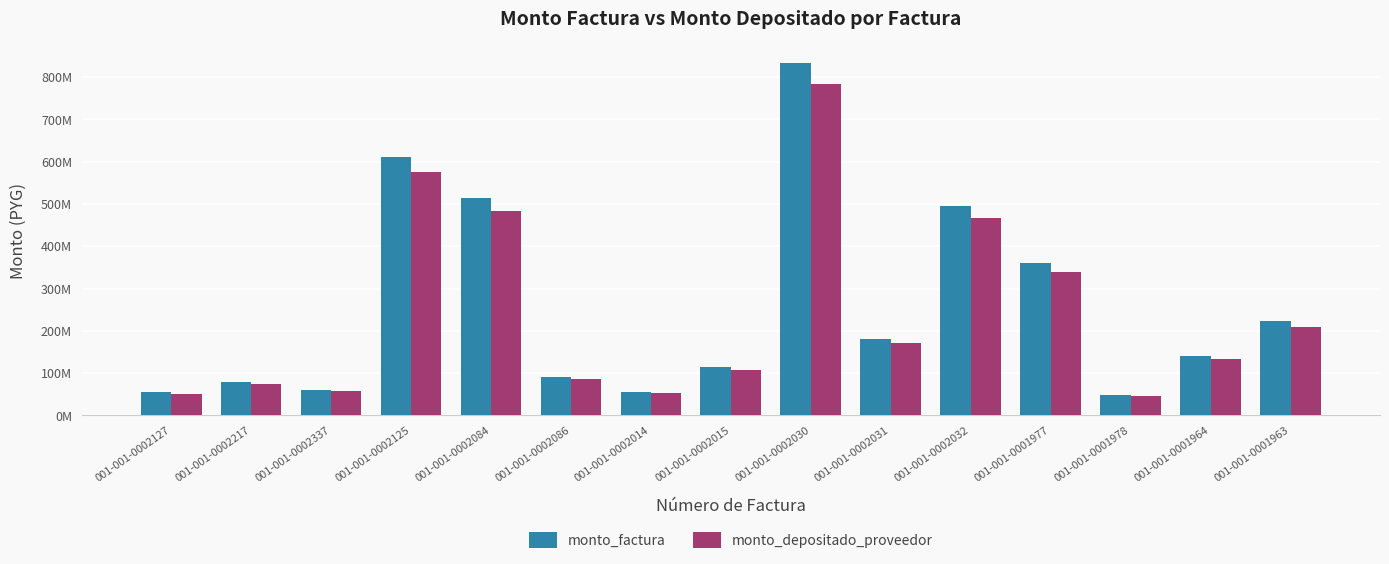

List the series in order of their peak value, highest first.

monto_factura, monto_depositado_proveedor